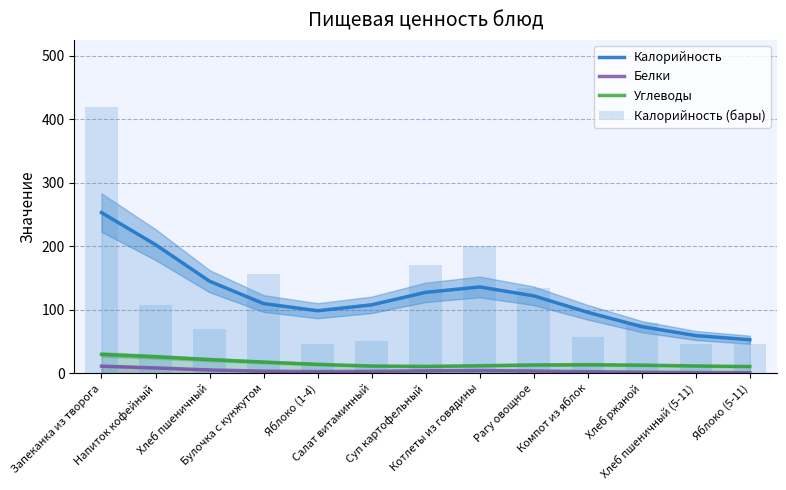

At which label is Калорийность (бары) closest to 233?

Котлеты из говядины